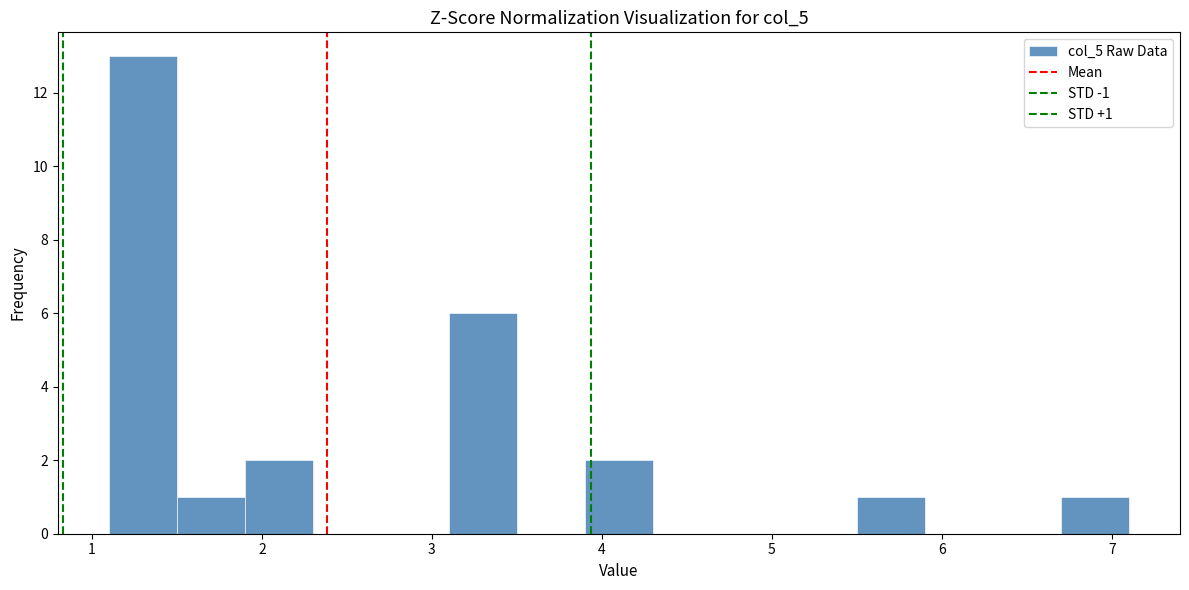

Which range on the x-axis has the tallest bar?

1.1 to 1.5